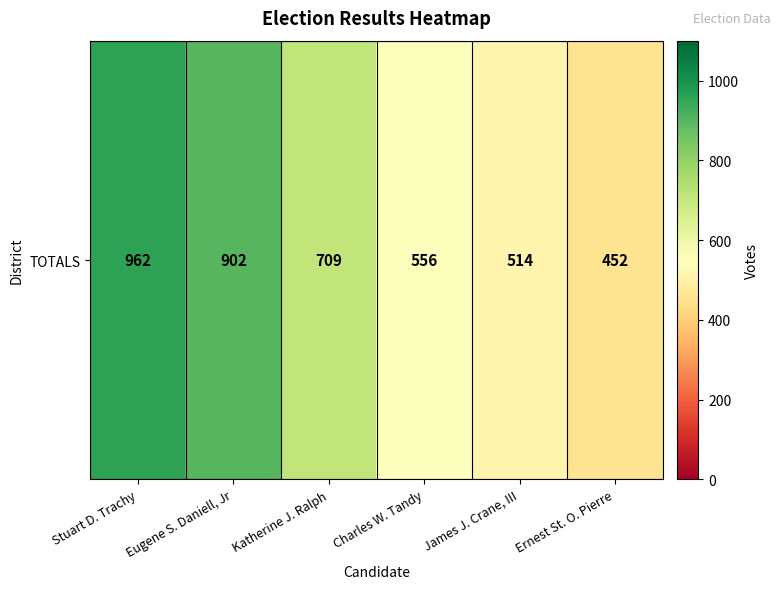

Rank the categories by value from lowest to highest.

Ernest St. O. Pierre, James J. Crane, III, Charles W. Tandy, Katherine J. Ralph, Eugene S. Daniell, Jr, Stuart D. Trachy